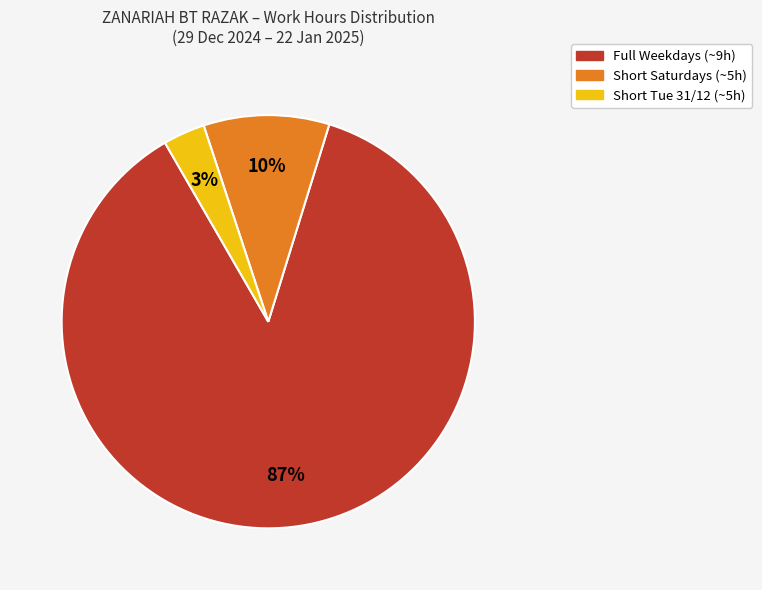

How many segments does this pie chart have?

3